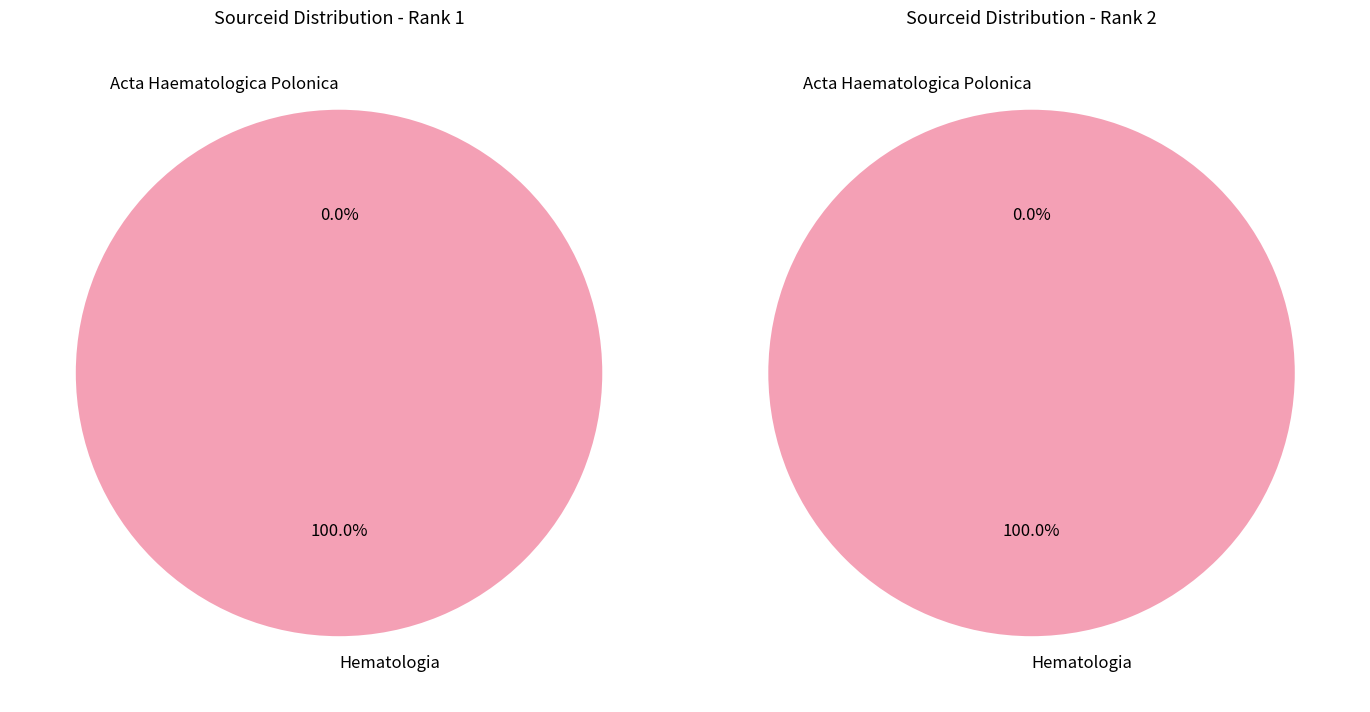

Count the number of slices in the pie.

2